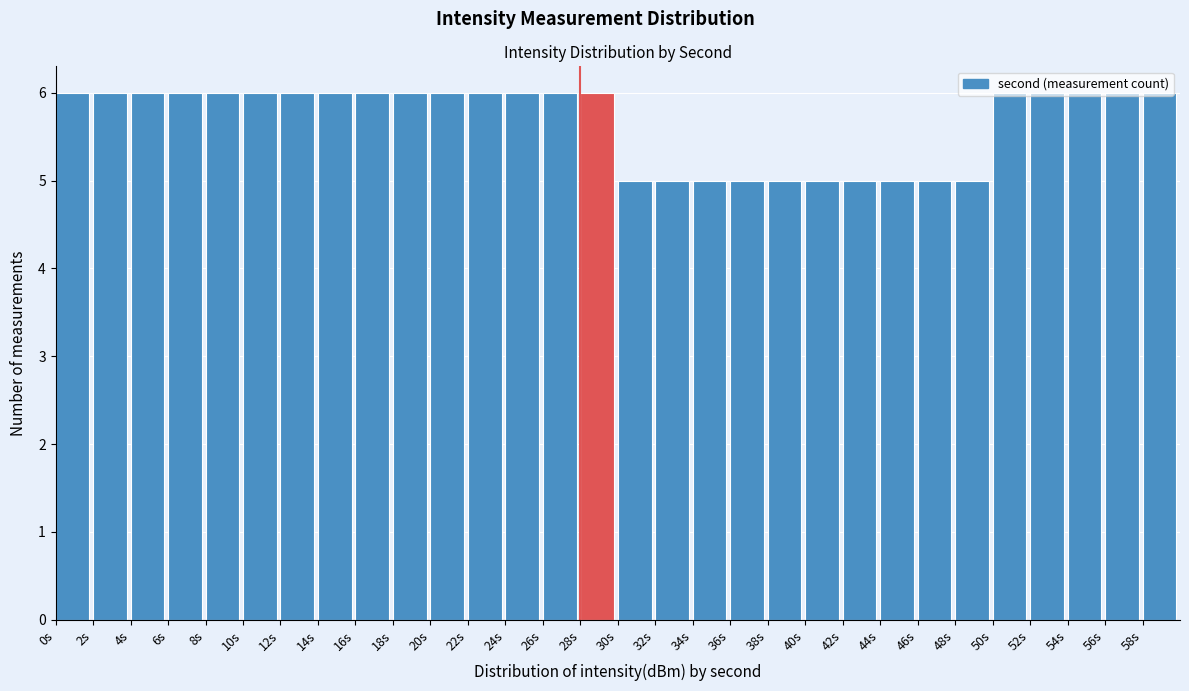

Reading left to right, list every bar in this chart as the range it spans on the x-axis followed by its height. The values are not printed on the chart, so give them approximately, as read against the axis.

0 to 2: 6
2 to 4: 6
4 to 6: 6
6 to 8: 6
8 to 10: 6
10 to 12: 6
12 to 14: 6
14 to 16: 6
16 to 18: 6
18 to 20: 6
20 to 22: 6
22 to 24: 6
24 to 26: 6
26 to 28: 6
28 to 30: 6
30 to 32: 5
32 to 34: 5
34 to 36: 5
36 to 38: 5
38 to 40: 5
40 to 42: 5
42 to 44: 5
44 to 46: 5
46 to 48: 5
48 to 50: 5
50 to 52: 6
52 to 54: 6
54 to 56: 6
56 to 58: 6
58 to 60: 6